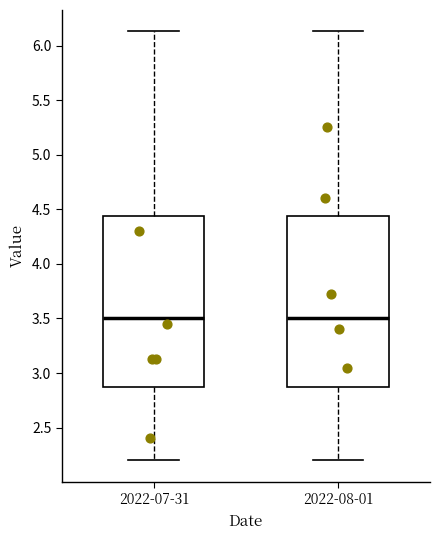

Reading left to right, transcribe this box plot: for each box, give where its median line is, the range the box spans, and where its two whiskers end, as read against the y-axis. The values are not printed on the chart, so give them approximately, as read against the axis.

2022-07-31: median 3.50, box 2.90 to 4.45, whiskers 2.20 to 6.15
2022-08-01: median 3.50, box 2.90 to 4.45, whiskers 2.20 to 6.15